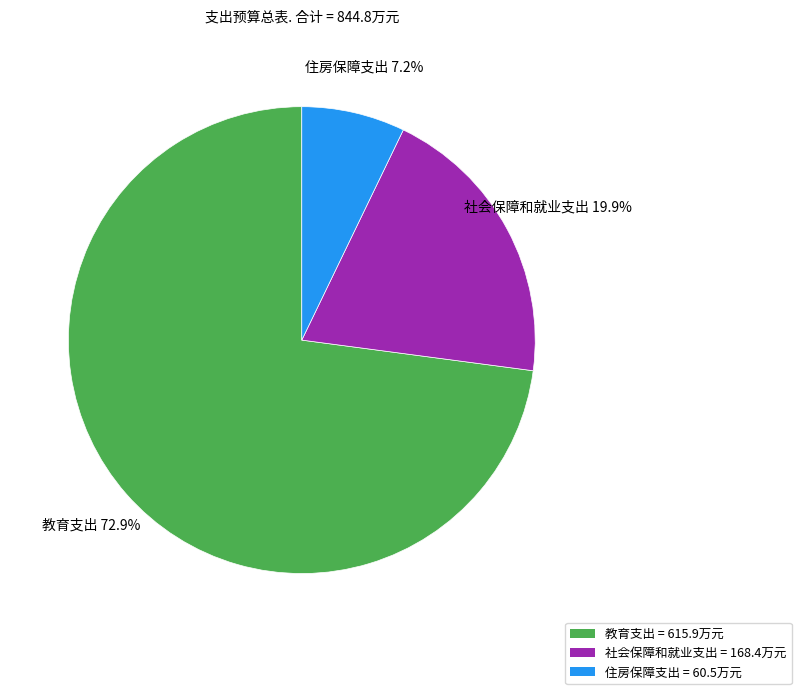

To the nearest percent, what portion does 住房保障支出 represent?

7%